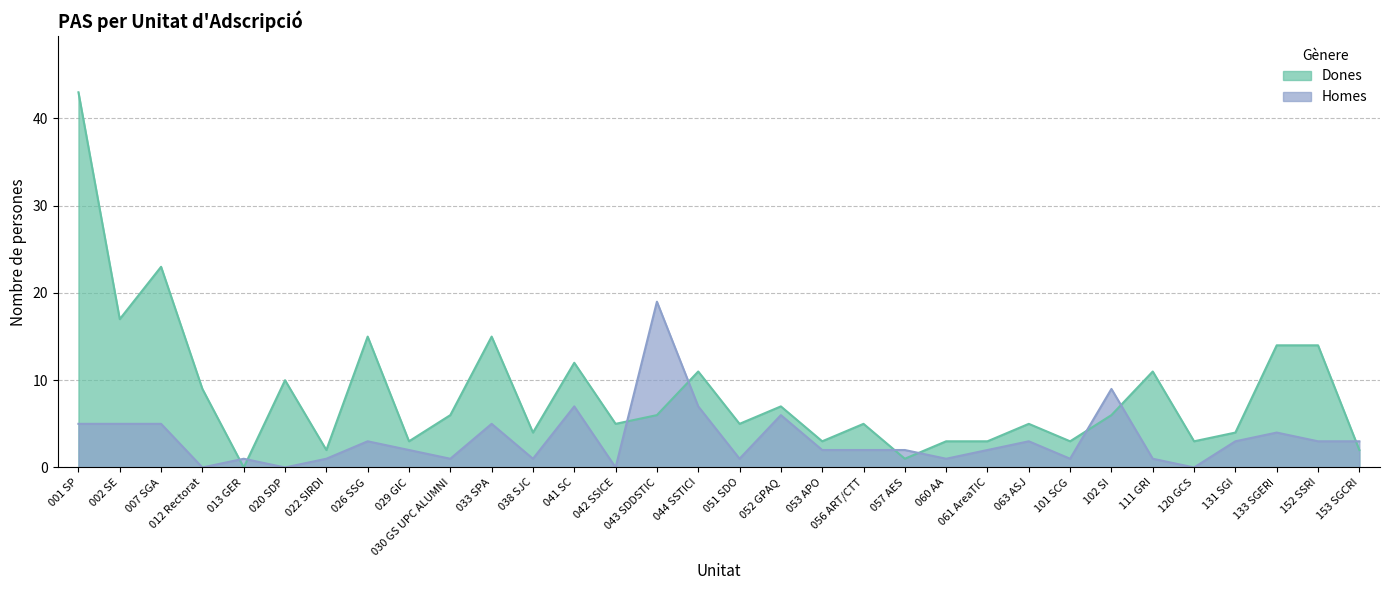

Read the Dones value at 029 GIC.

3